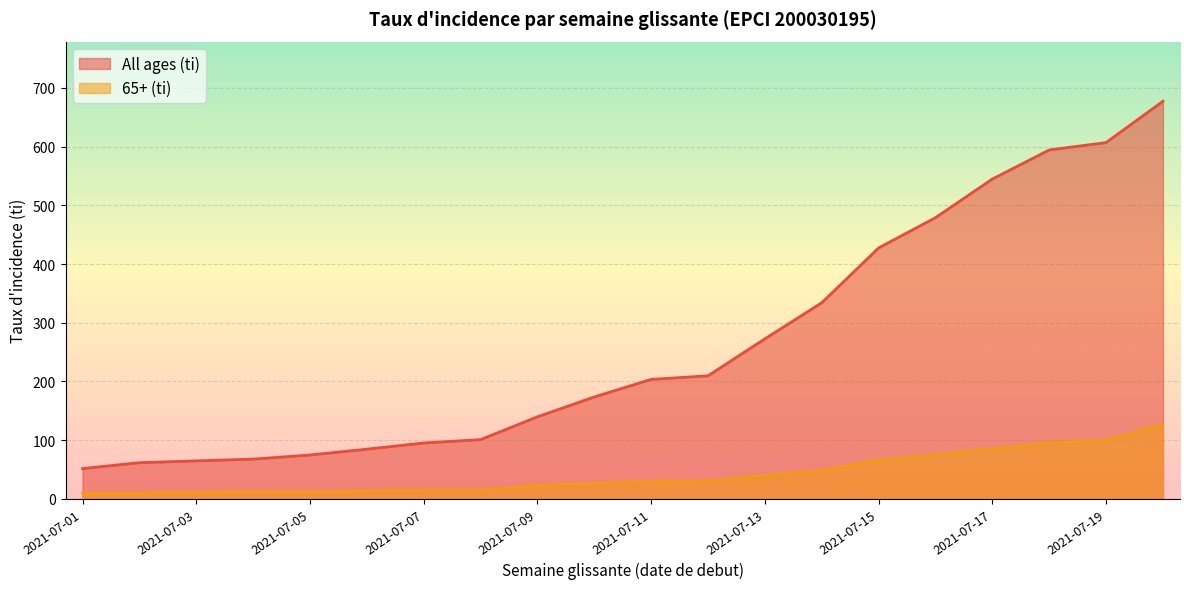

How many values in the 65+ (ti) series exceed 29?

10